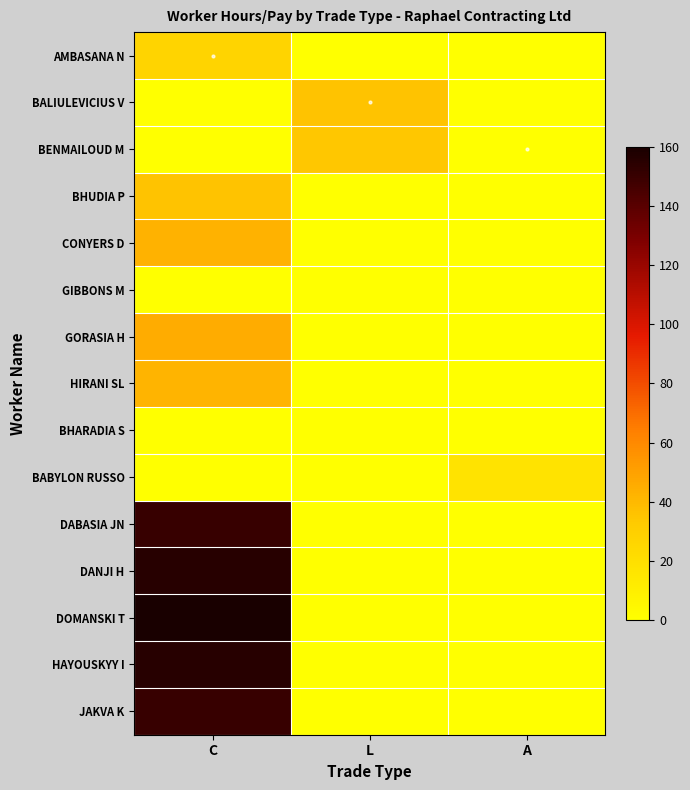

What is the total value across all series at L?

70